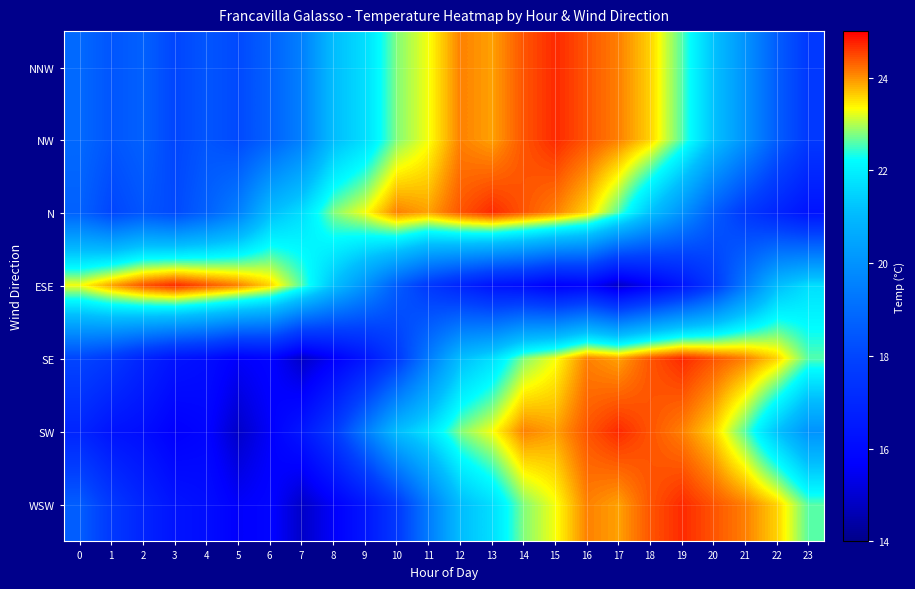

Reading left to right, list all the values displayed in this chart.

NNW: 0=18.9	1=18.4	2=18.7	3=18.0	4=18.4	5=18.1	6=18.7	7=19.5	8=21.1	9=21.7	10=22.8	11=23.3	12=24.1	13=23.9	14=24.4	15=24.7	16=24.4	17=24.1	18=23.6	19=22.6	20=21.2	21=20.0	22=18.6	23=17.6
NW: 0=18.9	1=18.4	2=18.7	3=18.0	4=18.4	5=18.1	6=18.7	7=19.5	8=21.1	9=21.7	10=22.8	11=23.3	12=24.1	13=23.9	14=24.4	15=24.7	16=24.4	17=24.1	18=23.6	19=22.6	20=21.2	21=20.0	22=18.6	23=17.6
N: 0=18.7	1=18.0	2=18.4	3=18.1	4=18.7	5=19.5	6=21.1	7=21.7	8=22.8	9=23.3	10=24.1	11=23.9	12=24.4	13=24.7	14=24.4	15=24.1	16=23.6	17=22.6	18=21.2	19=20.0	20=18.6	21=17.6	22=16.9	23=16.3
ESE: 0=23.3	1=23.9	2=24.4	3=24.7	4=24.4	5=24.1	6=23.6	7=22.6	8=21.2	9=20.0	10=18.6	11=17.6	12=16.9	13=16.3	14=16.1	15=15.6	16=15.8	17=14.9	18=15.6	19=16.4	20=17.6	21=19.4	22=21.1	23=21.7
SE: 0=18.0	1=17.6	2=16.9	3=16.3	4=16.1	5=15.6	6=15.8	7=14.9	8=15.6	9=16.4	10=17.6	11=19.4	12=21.1	13=21.7	14=22.8	15=23.3	16=24.1	17=23.9	18=24.4	19=24.7	20=24.4	21=24.1	22=23.6	23=22.6
SW: 0=16.9	1=16.3	2=16.1	3=15.6	4=15.8	5=14.9	6=15.6	7=16.4	8=17.6	9=19.4	10=21.1	11=21.8	12=22.8	13=23.3	14=24.1	15=23.9	16=24.4	17=24.7	18=24.4	19=24.1	20=23.6	21=22.6	22=21.2	23=20.0
WSW: 0=18.6	1=17.6	2=16.9	3=16.3	4=16.1	5=15.6	6=15.8	7=14.9	8=15.6	9=16.4	10=17.6	11=19.4	12=21.1	13=21.7	14=22.8	15=23.3	16=24.1	17=23.9	18=24.4	19=24.7	20=24.4	21=24.1	22=23.6	23=22.6